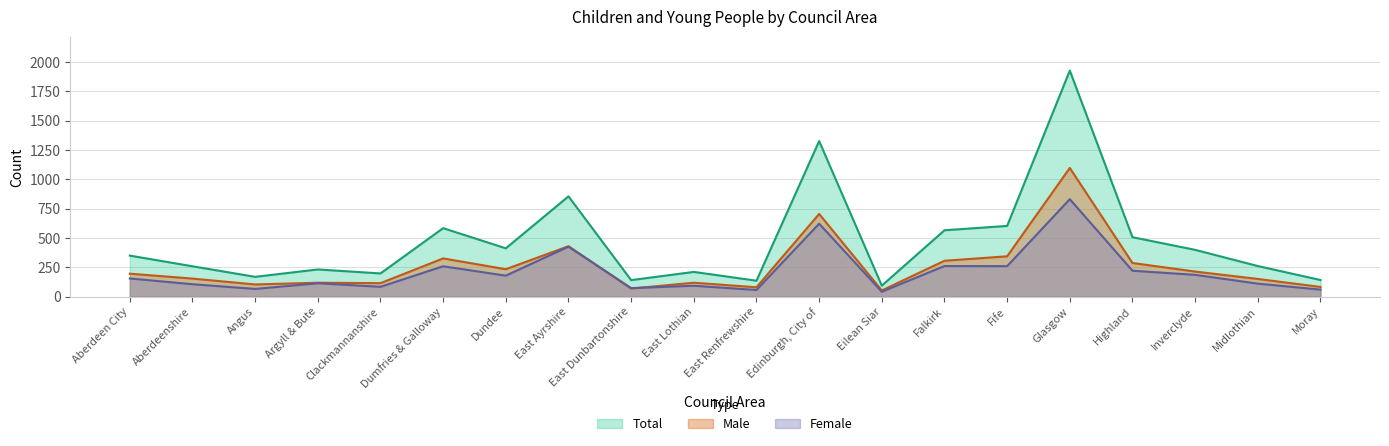

True or false: Total and Female intersect in this chart.

False